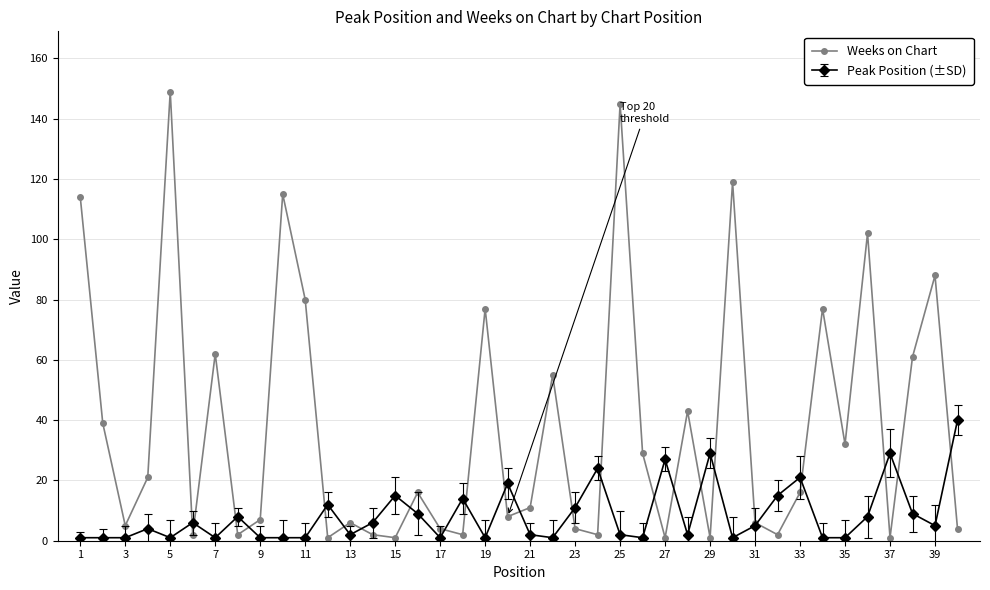

Which series has the widest spread of values?

Weeks on Chart